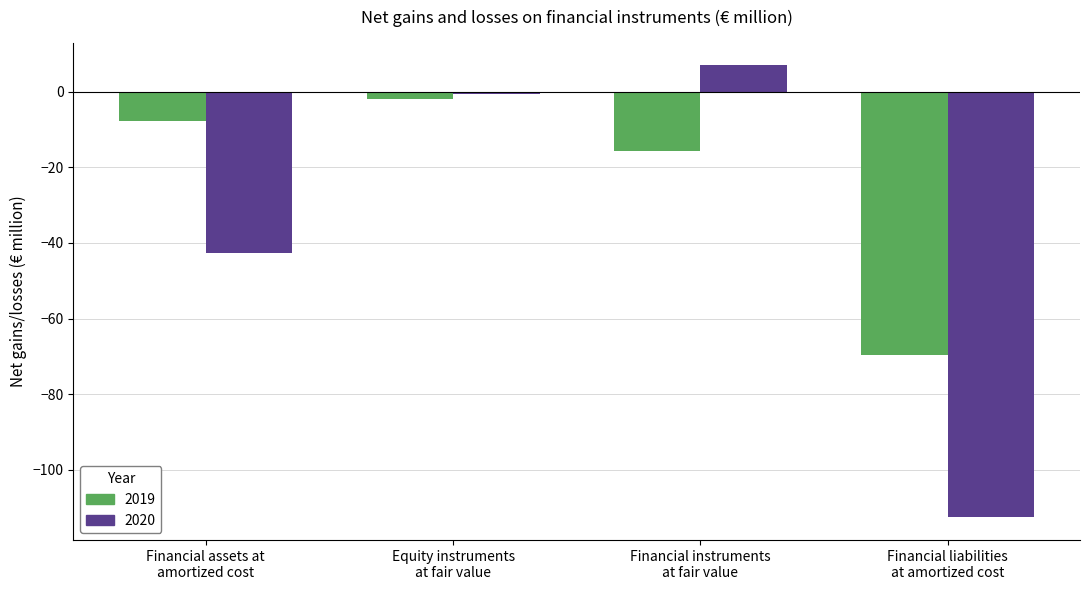

How many distinct data groups are displayed?

2